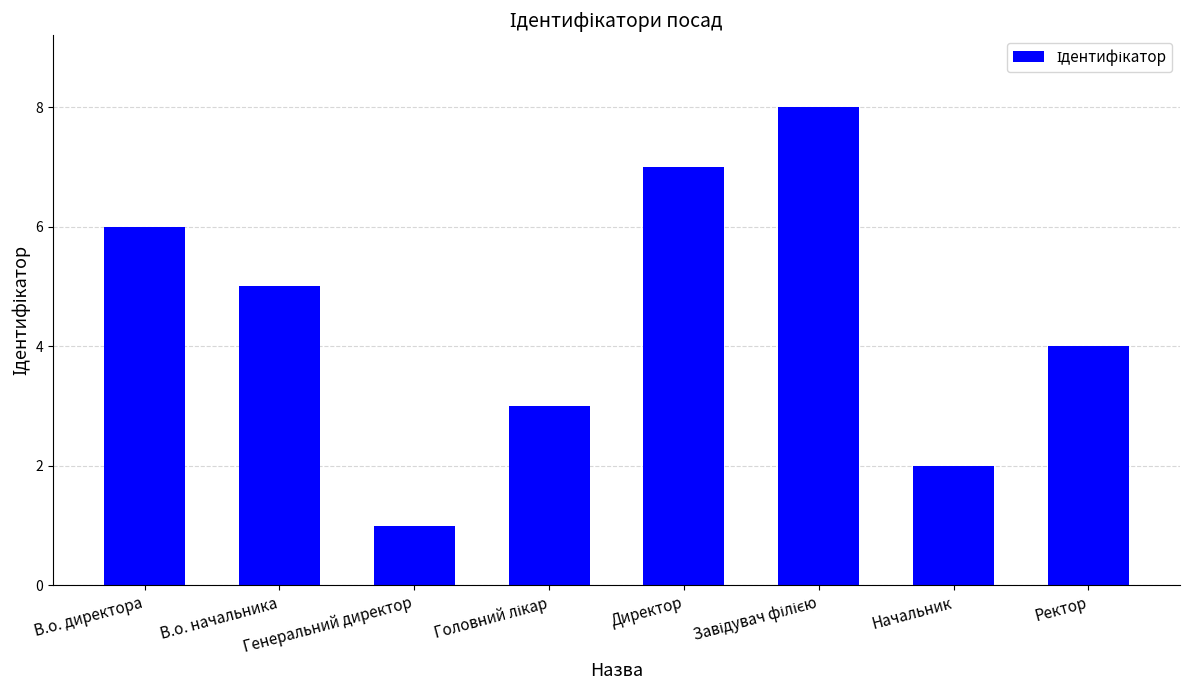

What is the sum of all values?

36